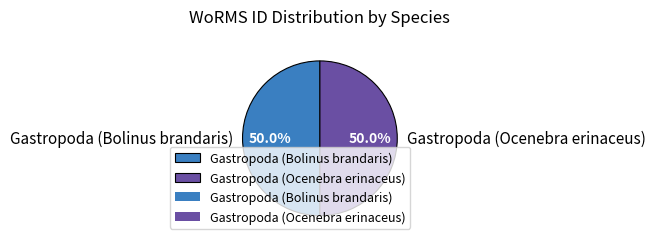

To the nearest percent, what portion does Gastropoda (Bolinus brandaris) represent?

50%